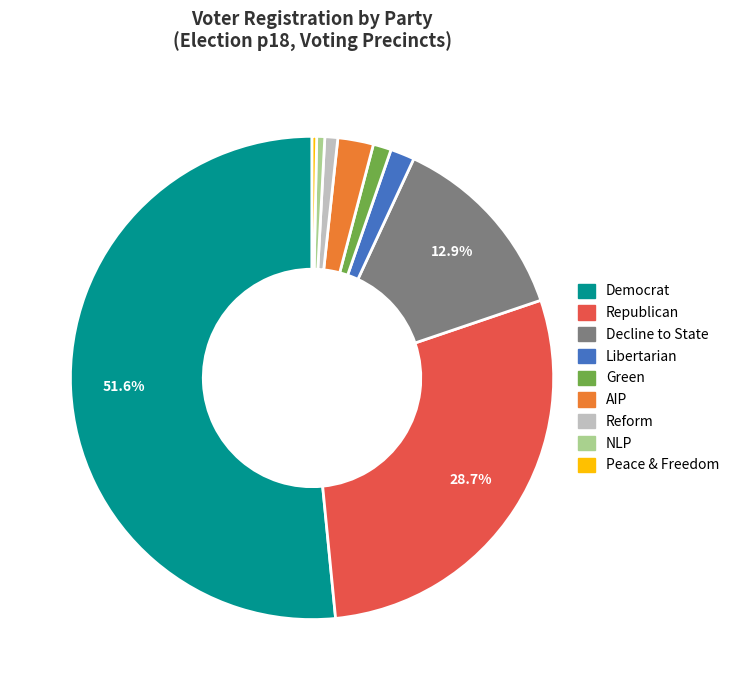

Does any single category account for the majority?

Yes